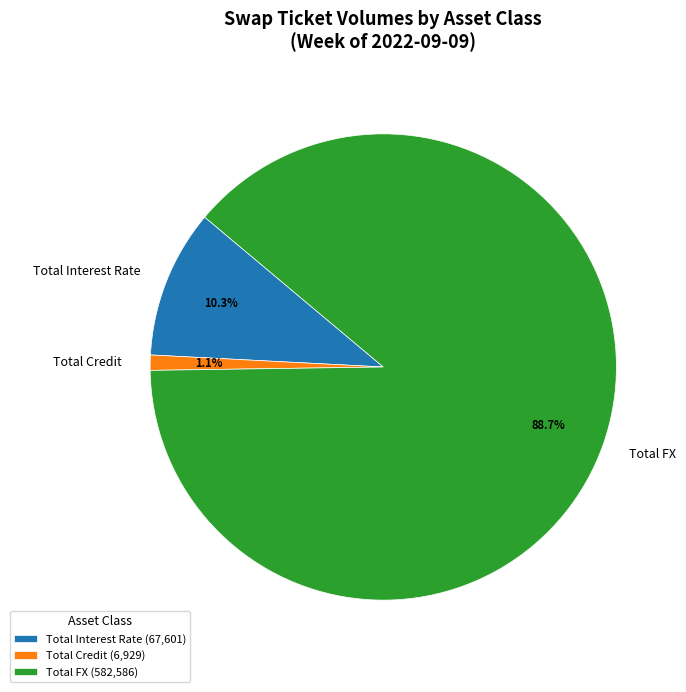

Which has a higher value, Total Credit or Total Interest Rate?

Total Interest Rate